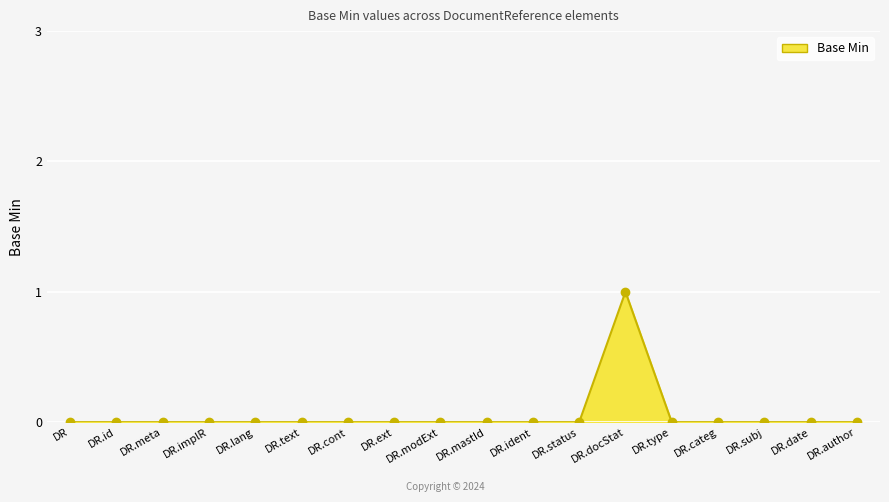

Is it true that the value at DR.implR is 1?

False